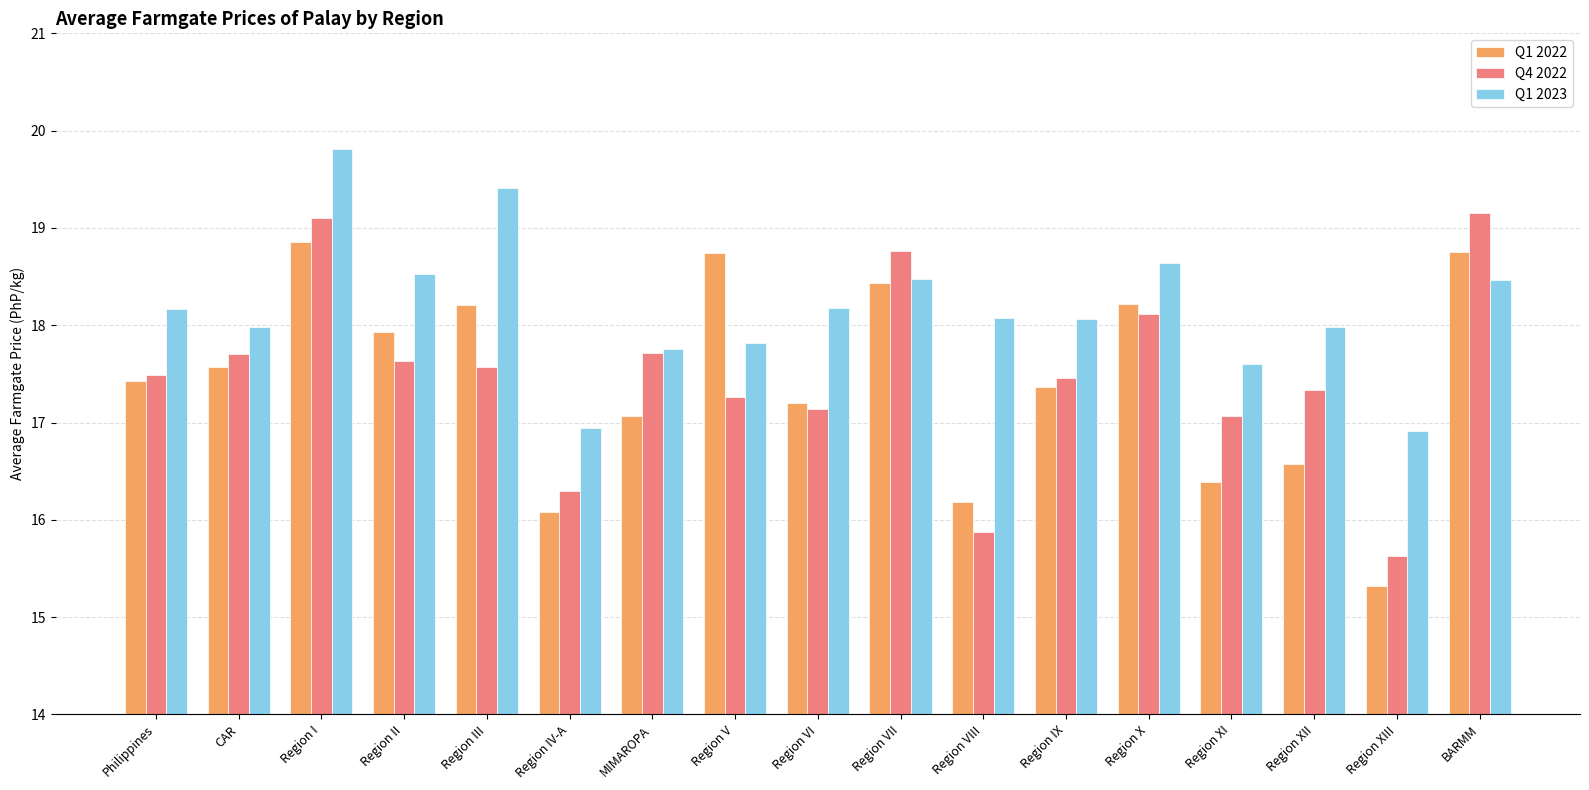

What is the sum of the Q1 2023 values at Region I and Region VIII?

37.9